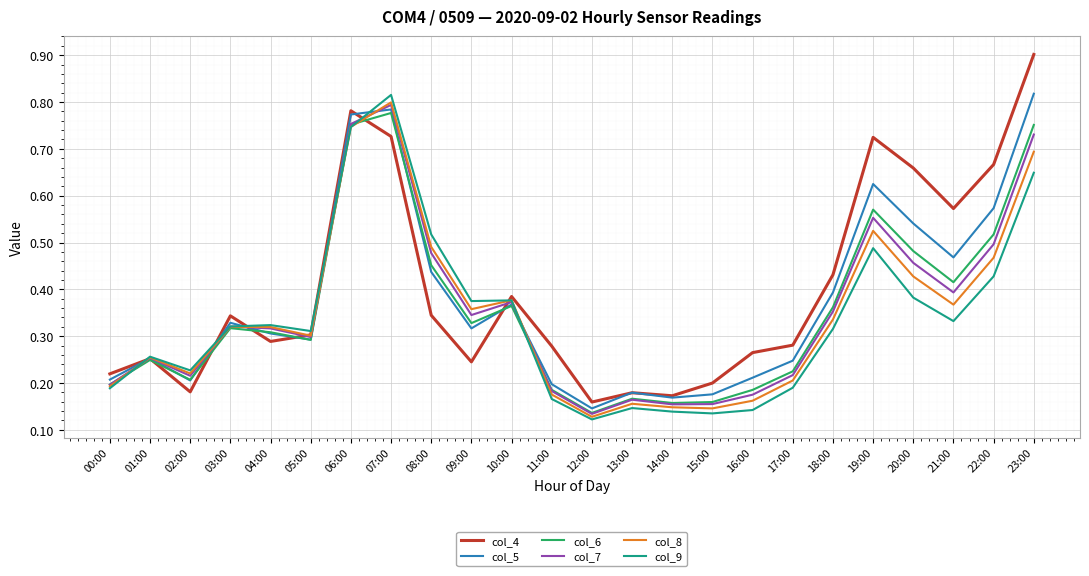

True or false: col_4 and col_6 cross at least once.

True